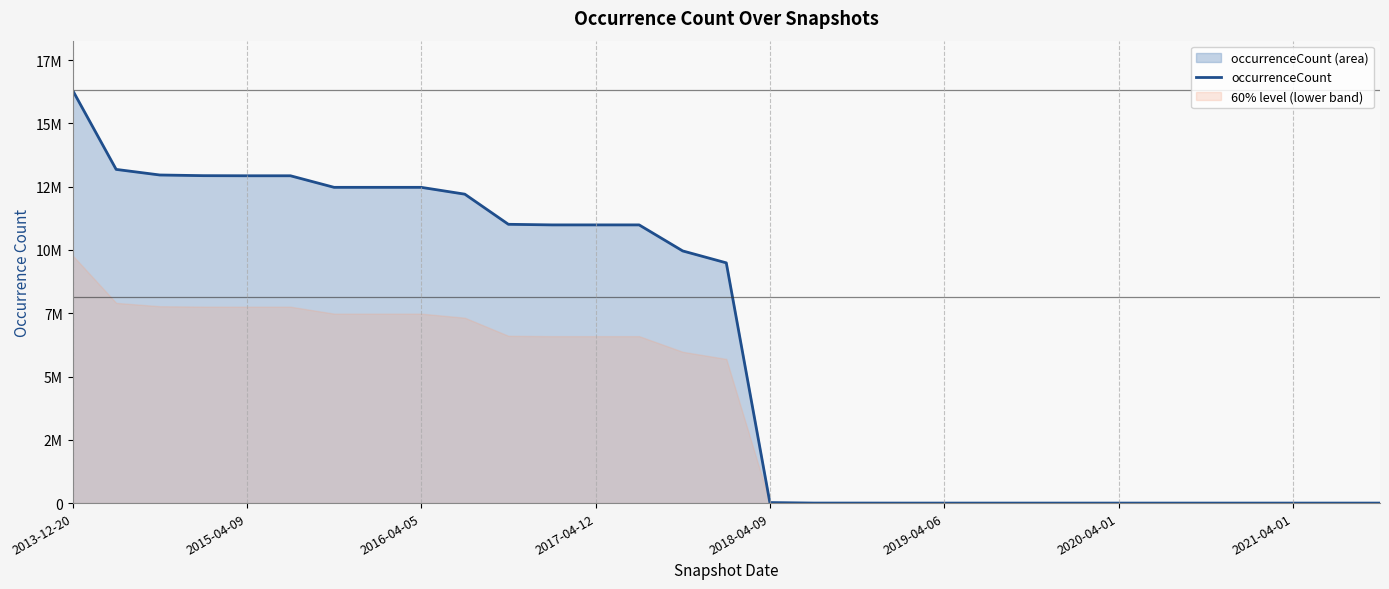

Rank the categories by value from lowest to highest.

20, 21, 22, 23, 24, 25, 26, 27, 28, 29, 30, 19, 17, 18, 16, 15, 14, 11, 12, 13, 10, 9, 2020-04-01, 2021-04-01, 8, 2018-04-09, 2019-04-06, 2017-04-12, 2016-04-05, 2015-04-09, 2013-12-20